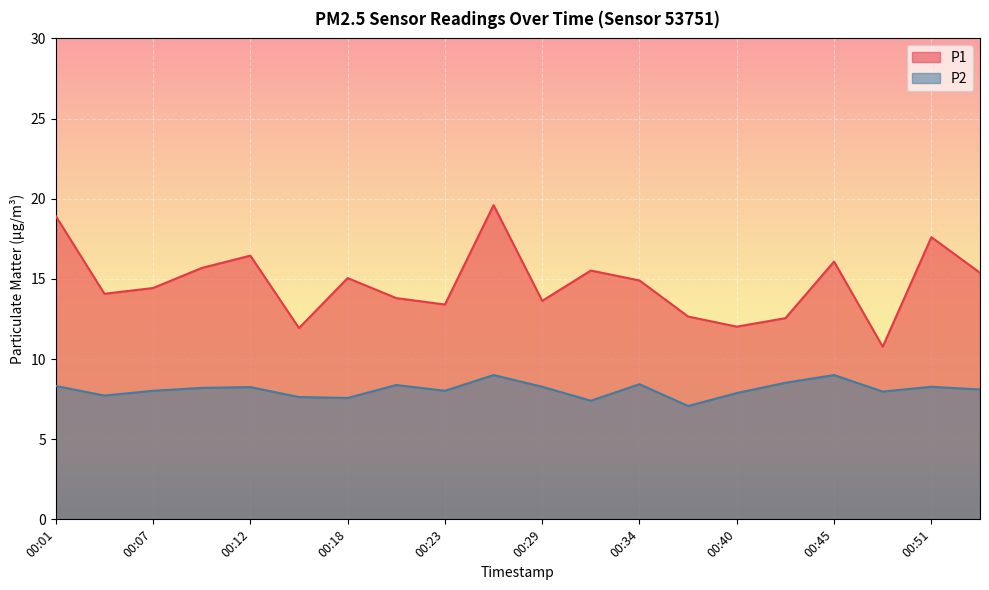

List the labels in order of P1 value, smallest first.

00:48, 00:15, 00:40, 00:42, 00:37, 00:23, 00:29, 00:20, 00:04, 00:07, 00:34, 00:18, 00:53, 00:31, 00:09, 00:45, 00:12, 00:51, 00:01, 00:26